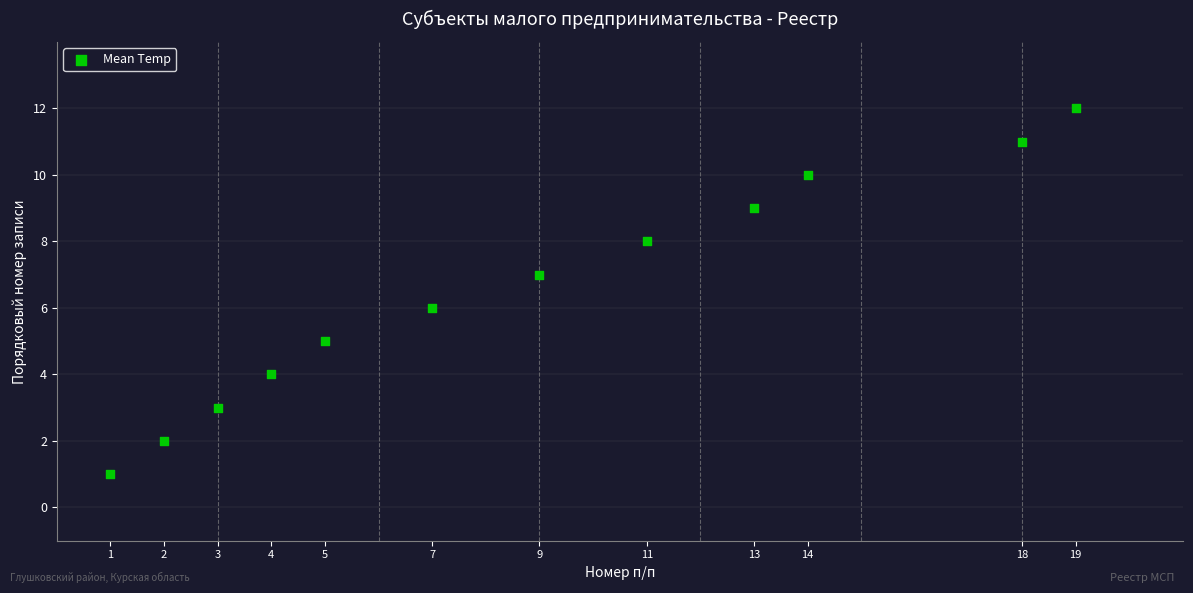

What is the range of Y values (max minus min)?

11